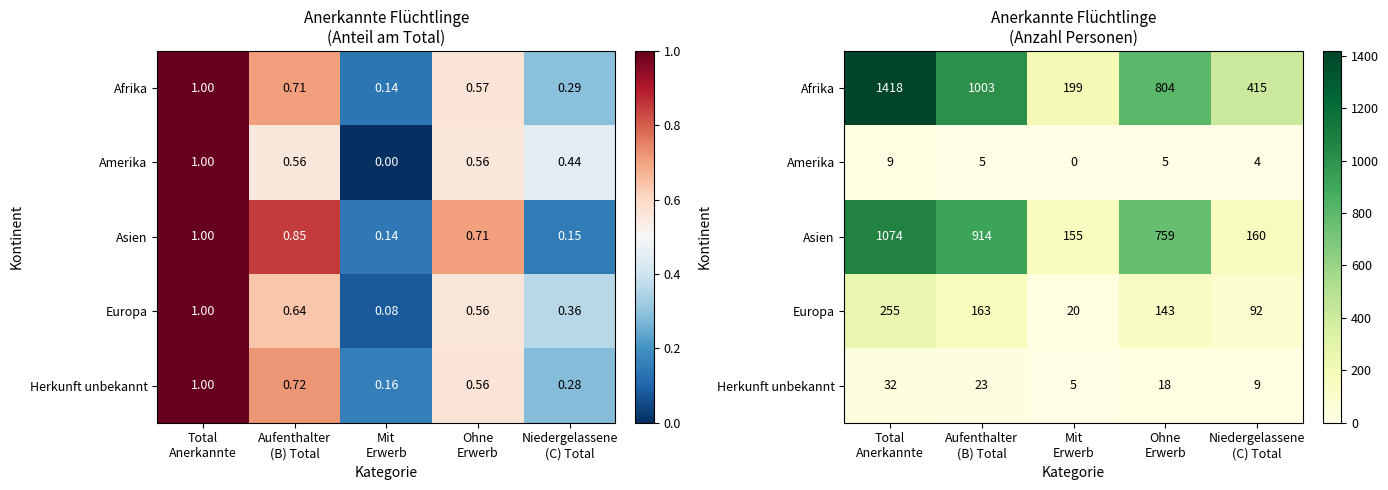

What value does the Amerika series have at Ohne Erwerb?

5